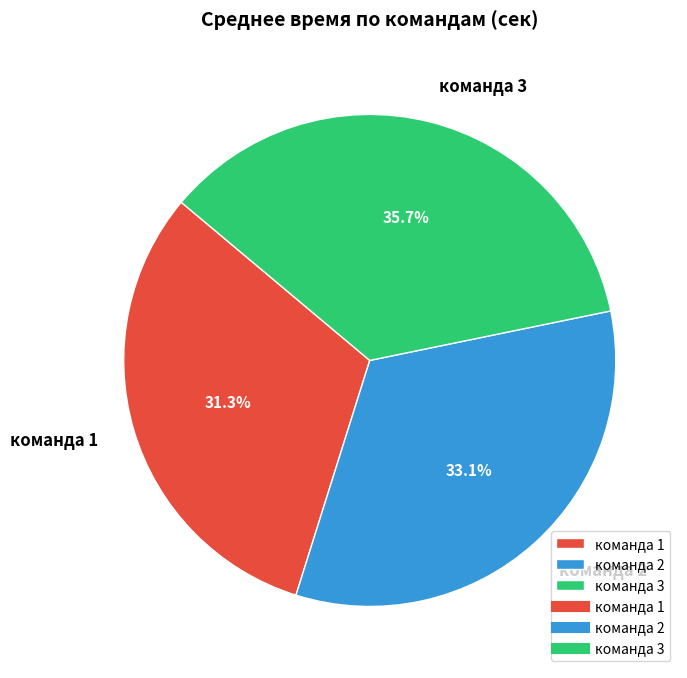

Does команда 3 represent more than half of the total?

No